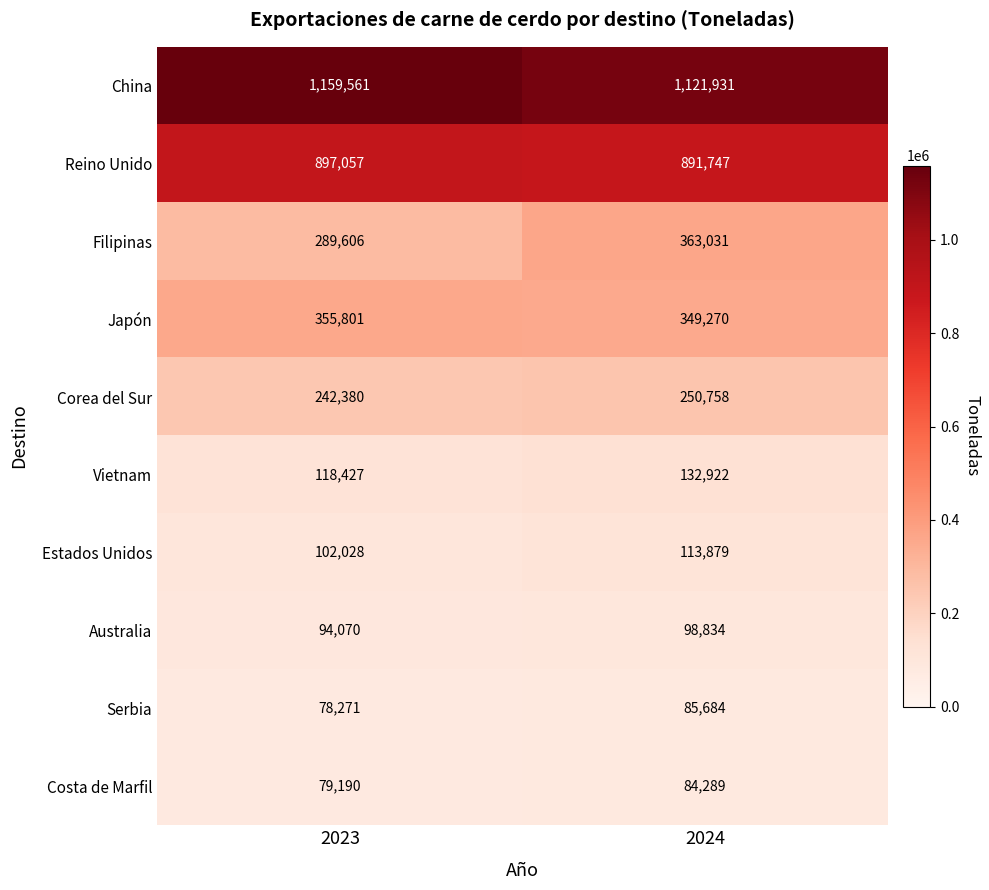

Which series has the widest spread of values?

Filipinas